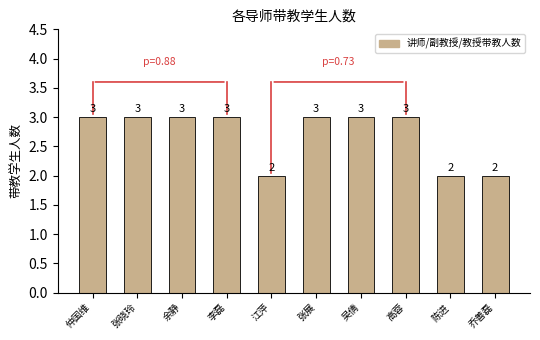

The chart shows a value of 1 at 张晓玲. True or false?

False